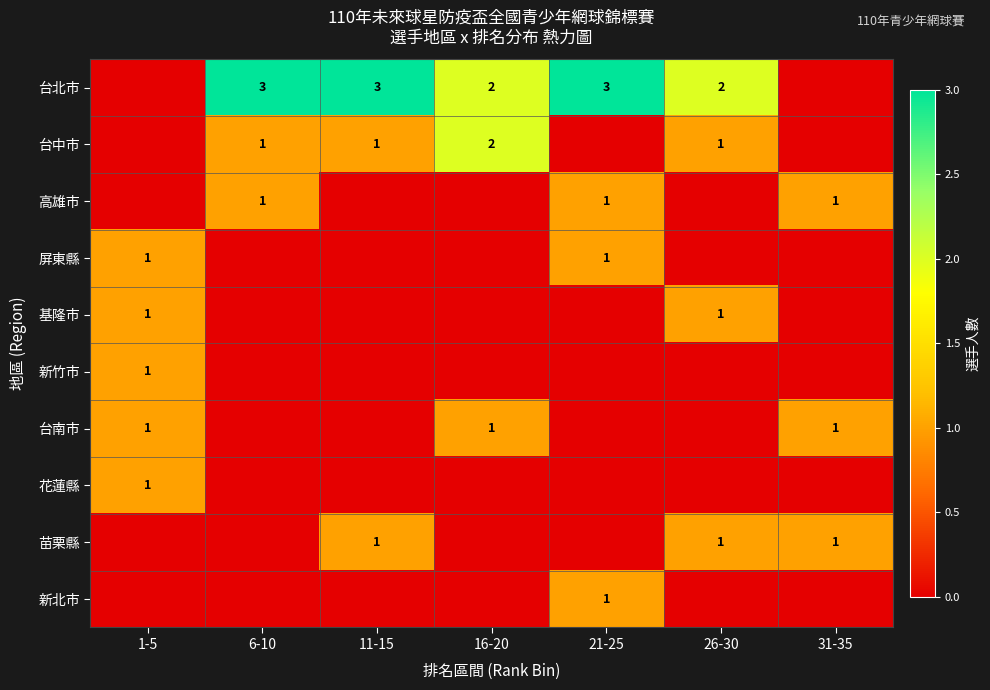

True or false: 台北市 has a value of 2 at 16-20.

True